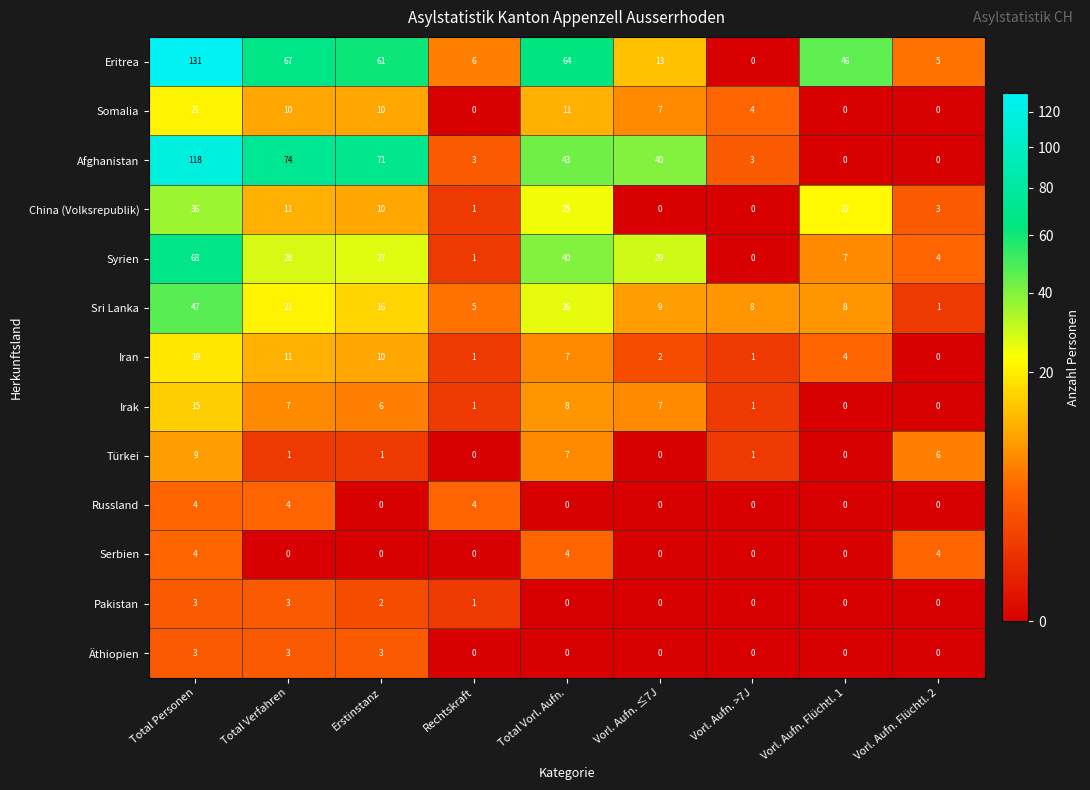

What is the spread (max minus min) of values at Vorl. Aufn. Flüchtl. 2?

6